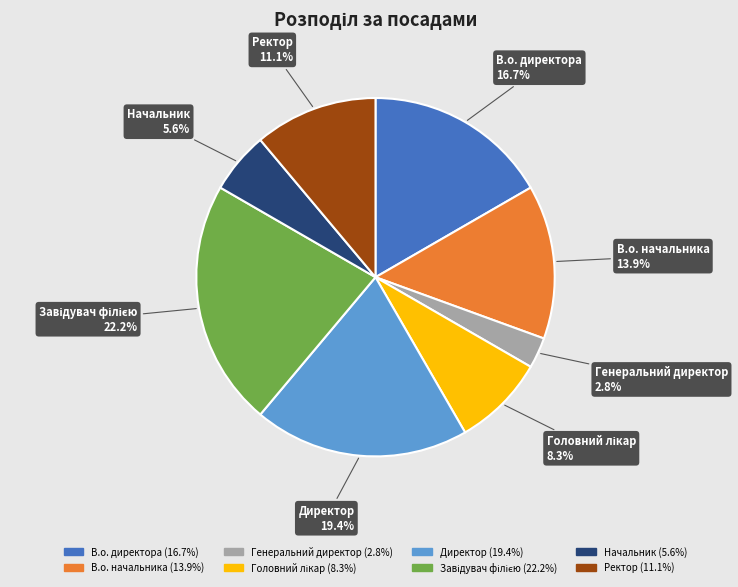

What percentage is the Директор slice, to the nearest percent?

19%